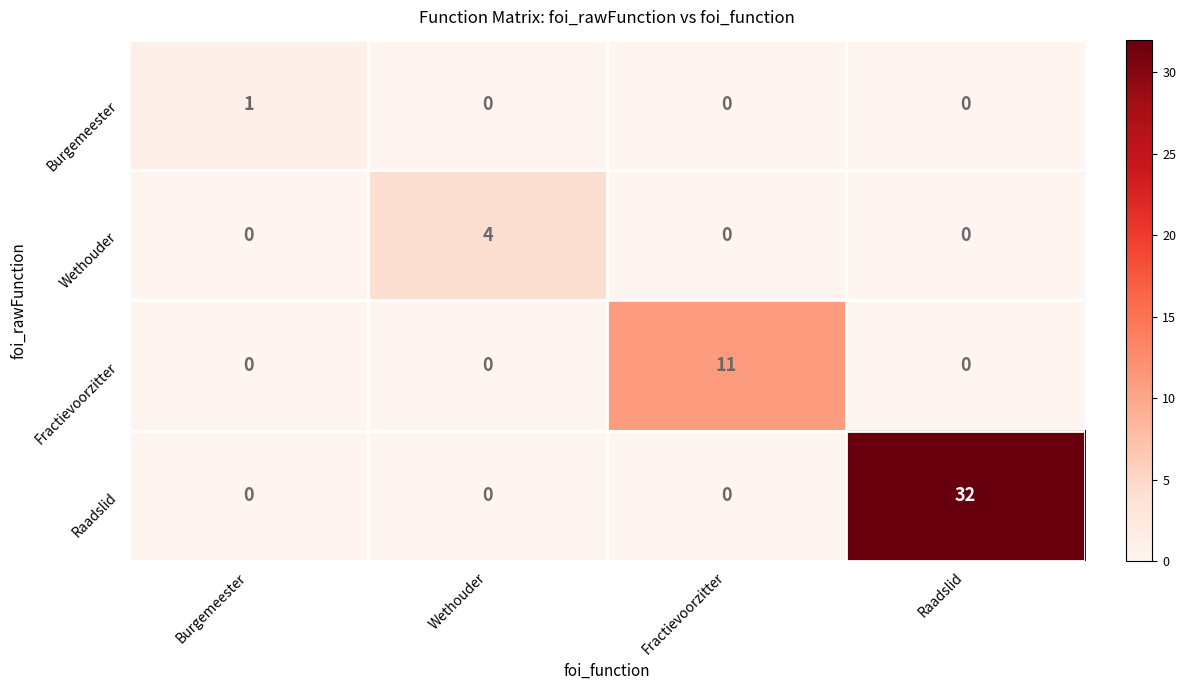

At how many categories does at least one series exceed 20?

1